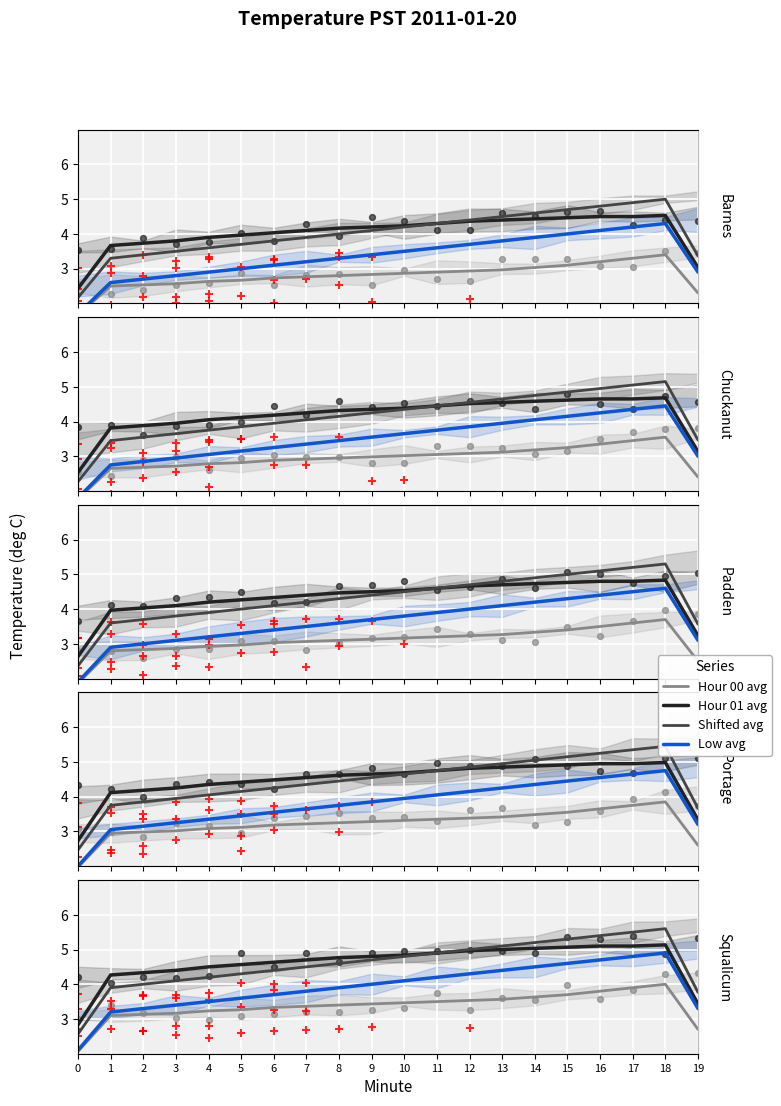

Which series has the largest total across all categories?

Hour 01 avg